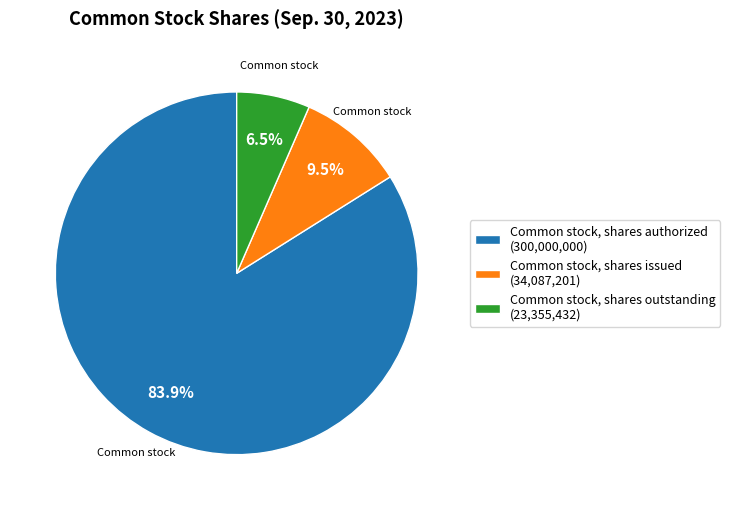

How many slices are in this pie chart?

3